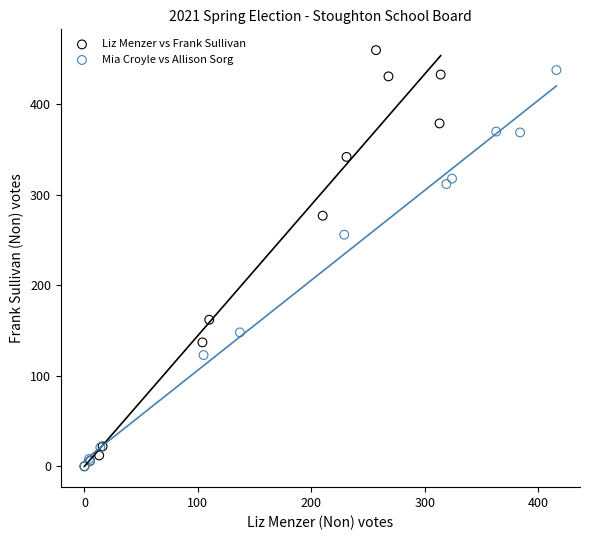

Which series contains the highest Y value?

Liz Menzer vs Frank Sullivan